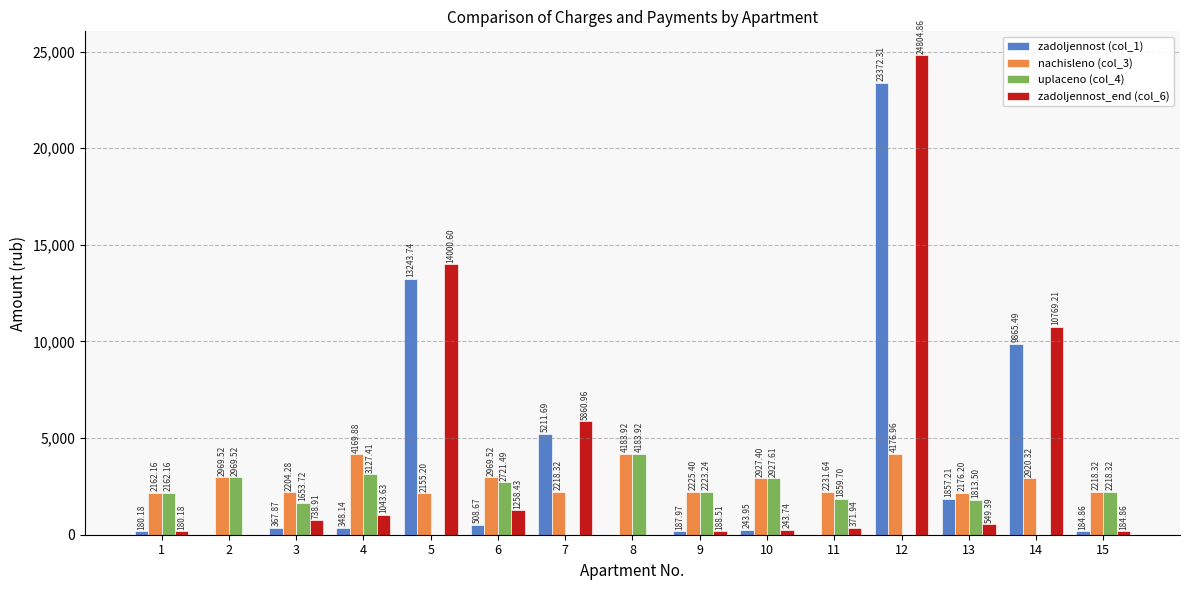

How many data points does each series have?

15